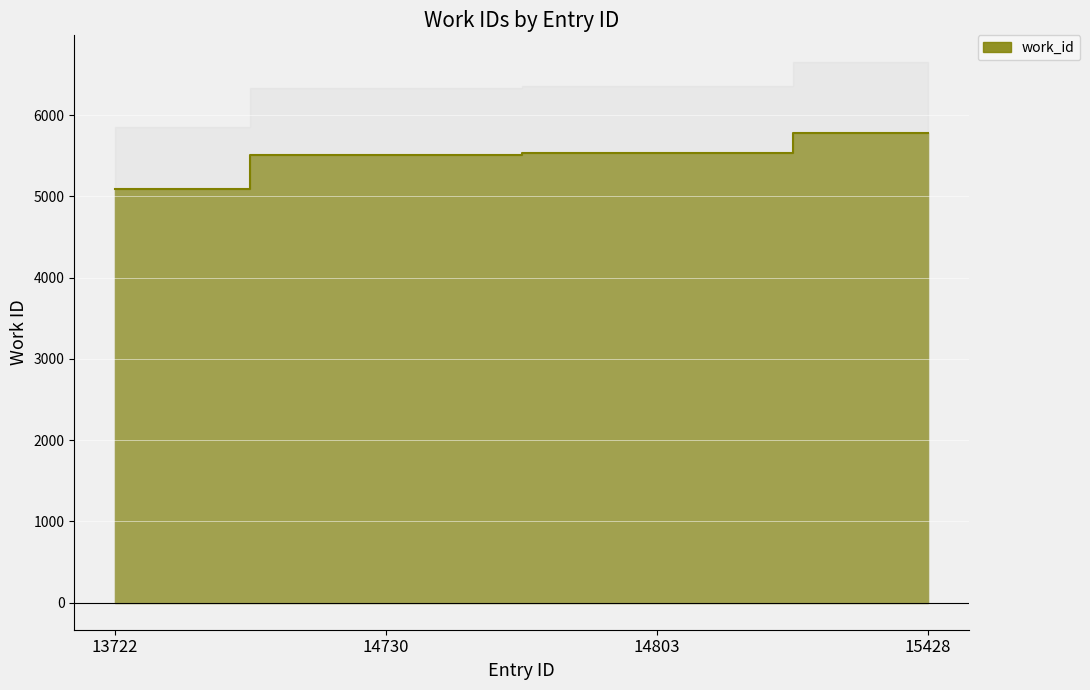

At which label is the value closest to 5435?

14730